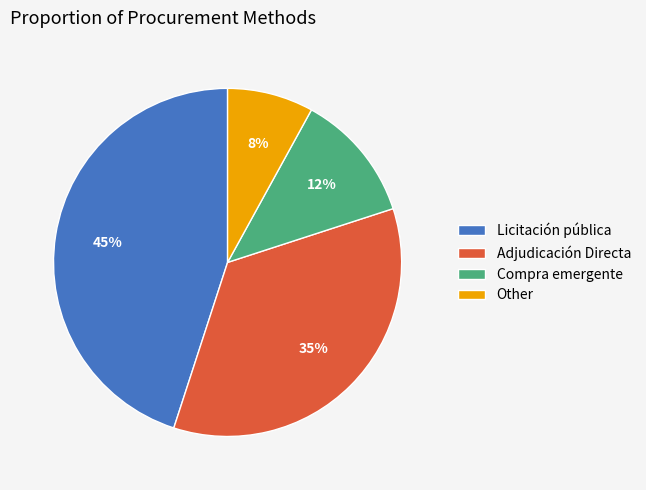

Count the number of slices in the pie.

4